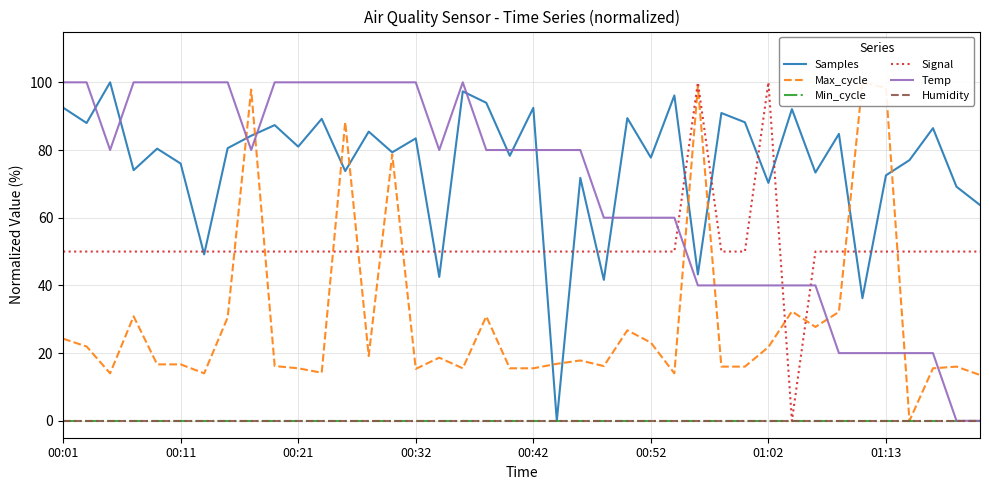

The value of Min_cycle at 00:32 is 0.0. True or false?

True